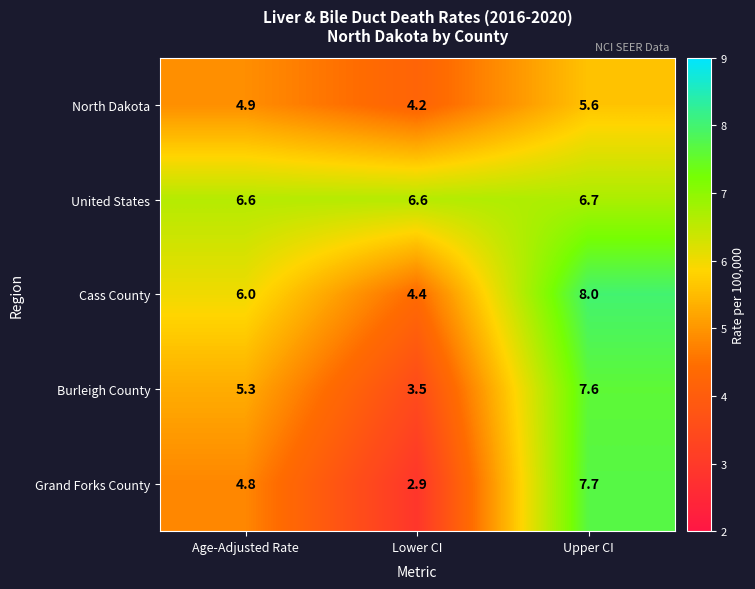

What is the difference between the maximum and minimum values in the Grand Forks County series?

4.8